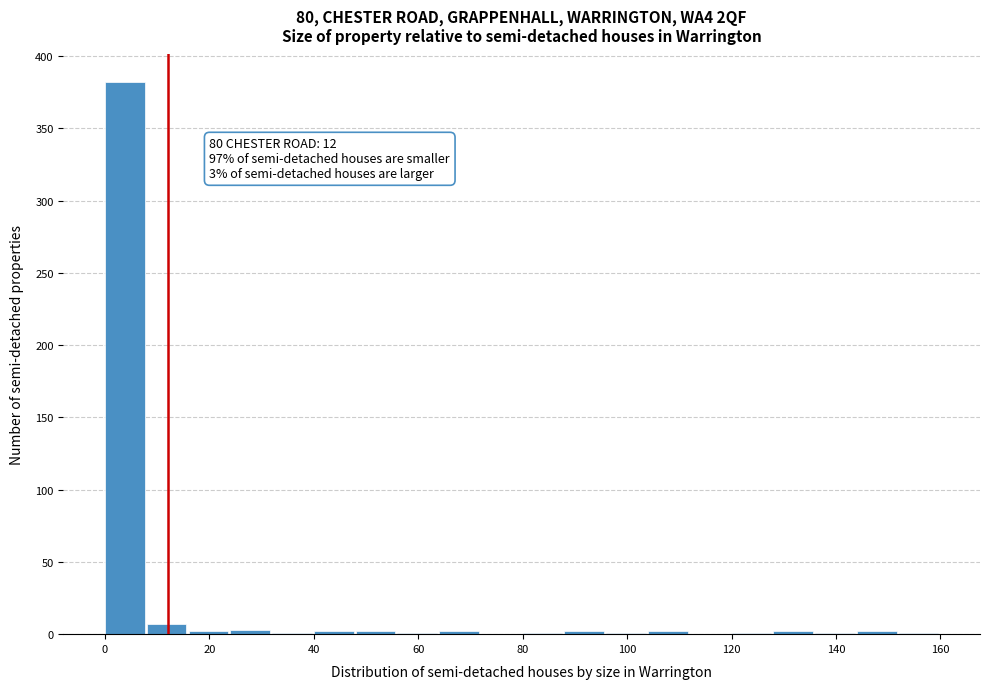

Over which range of the x-axis is the bar tallest?

0 to 8